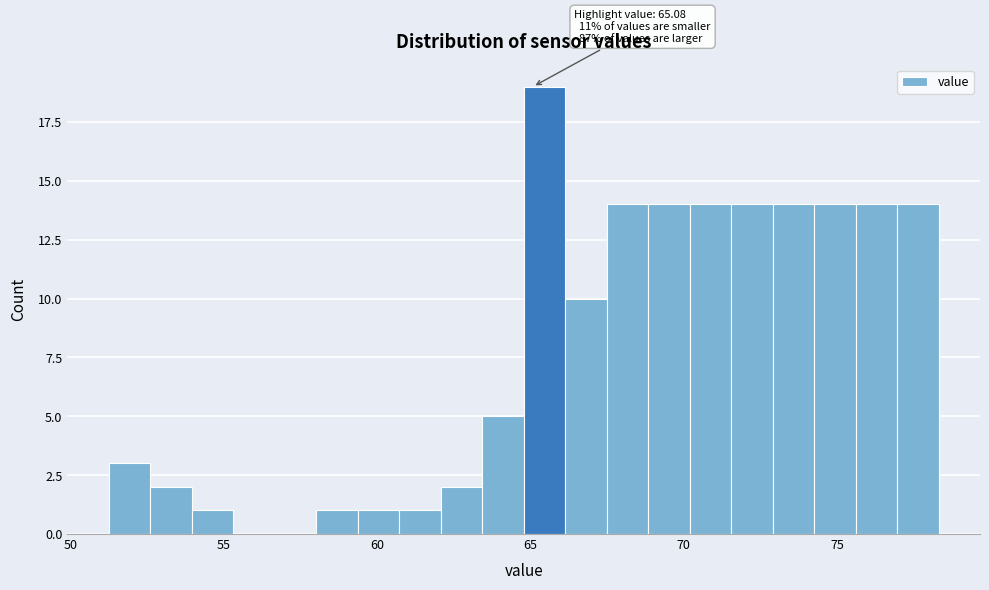

Read against the x-axis, roughly where is the centre of the tallest bar?

65.5